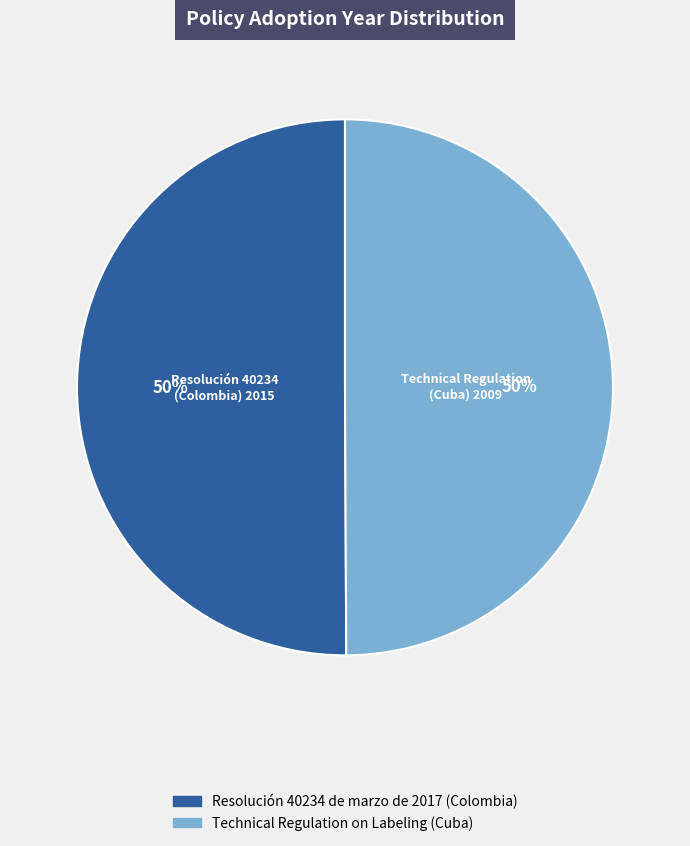

Is it true that Technical Regulation on Labeling (Cuba) is 50% of the pie?

True